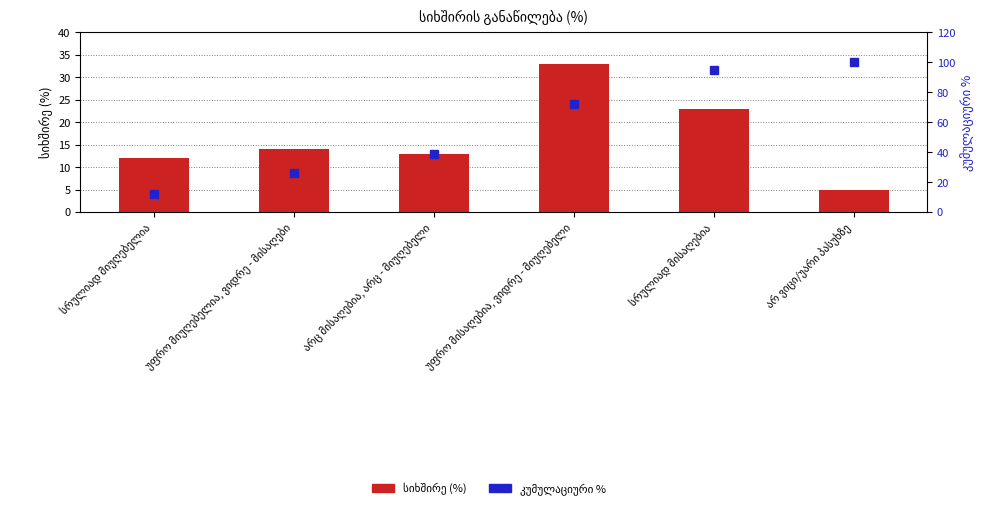

Between არც მისაღებია, არც - მიუღებელი and უფრო მიუღებელია, ვიდრე - მისაღები, which is larger?

უფრო მიუღებელია, ვიდრე - მისაღები